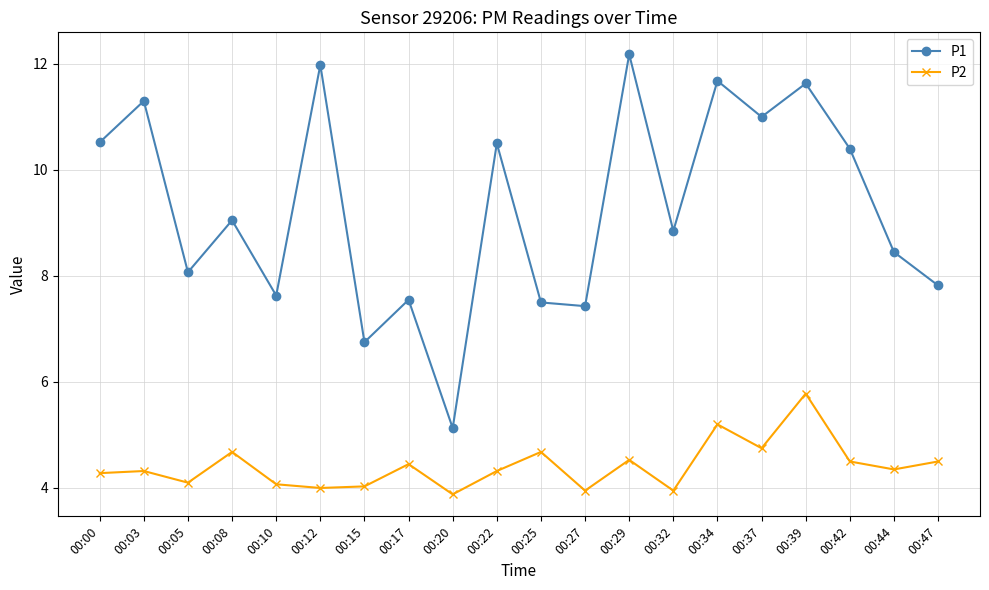

How many interior local peaks does the P1 series have?

8